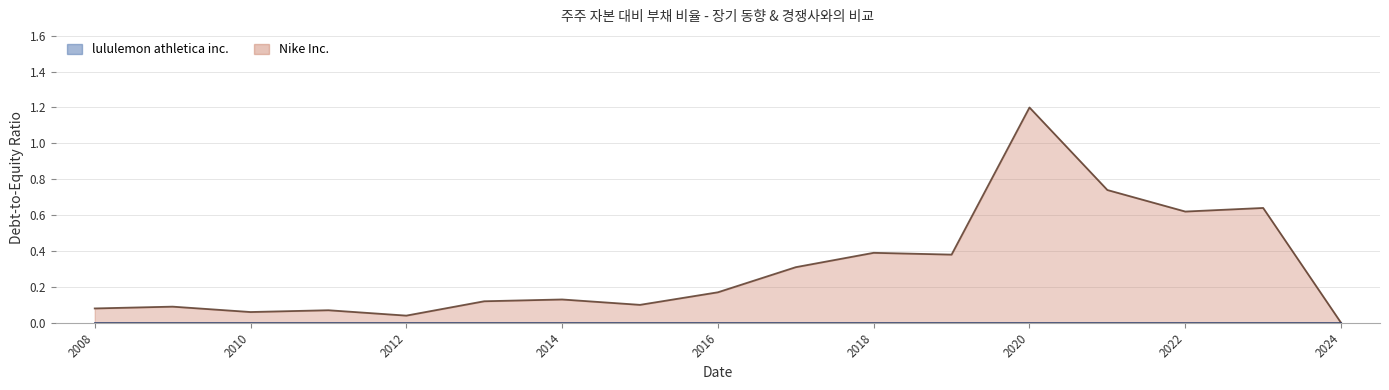

How many positive values are there?

16